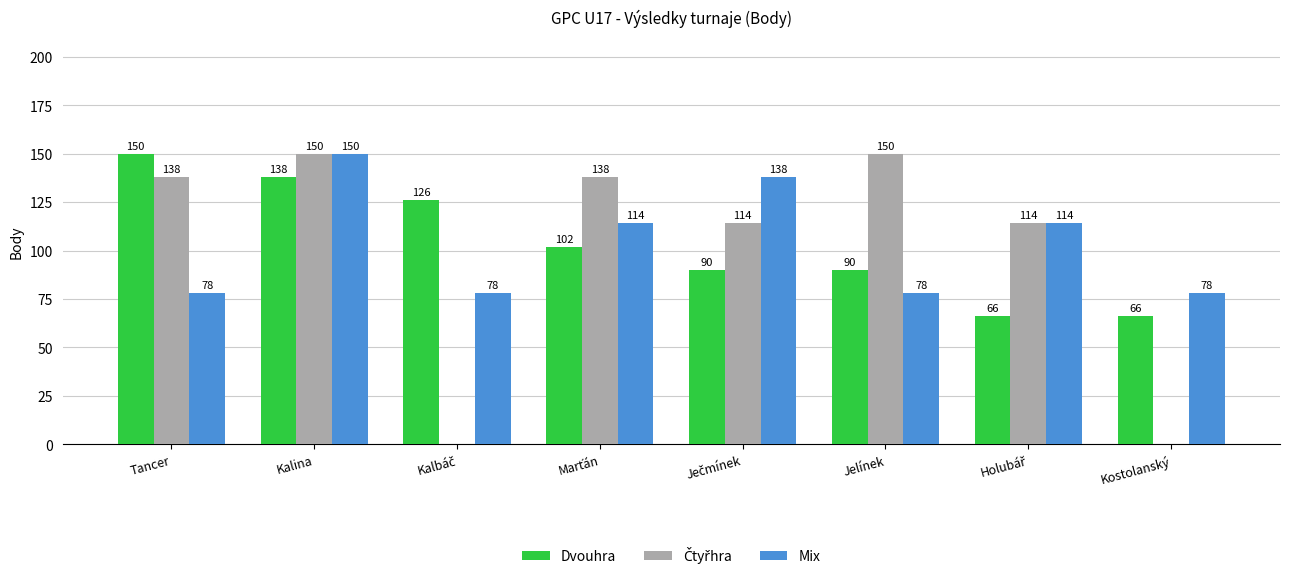

How many data points does each series have?

8